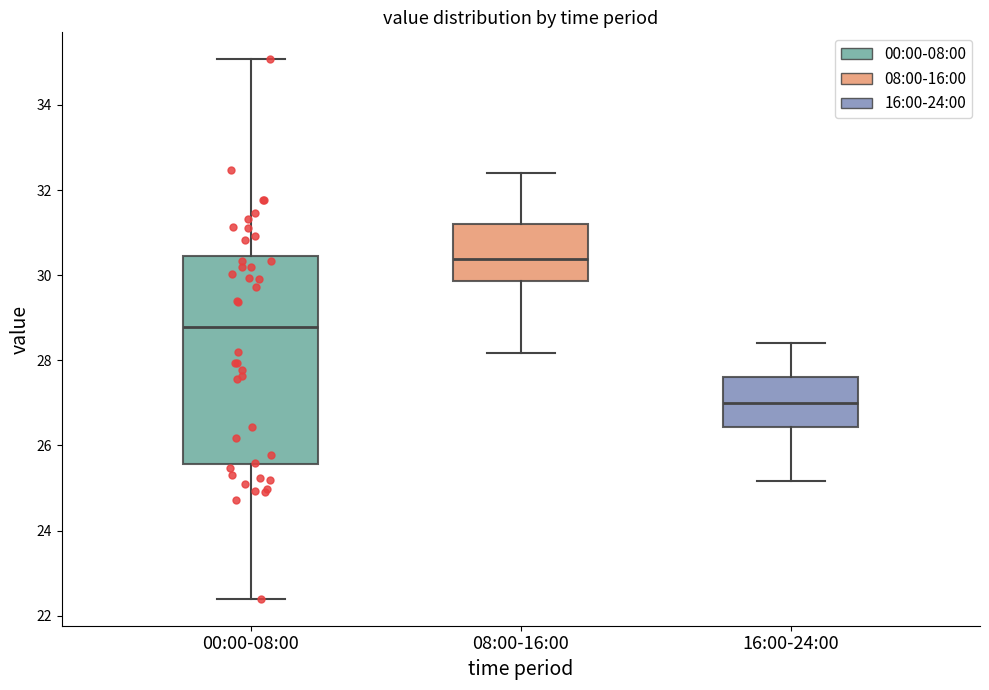

Where does the median line of the box for 08:00-16:00 sit on the y-axis? The values are not printed on the chart, so give them approximately, as read against the axis.

30.4